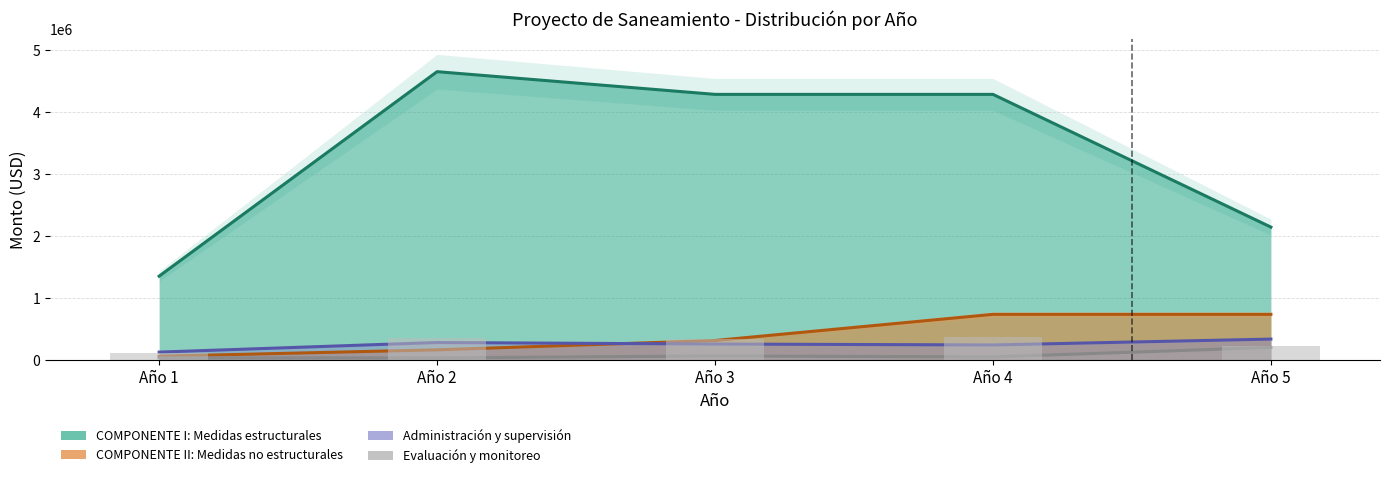

Is it true that the value at Año 4 is 367889.5?

True